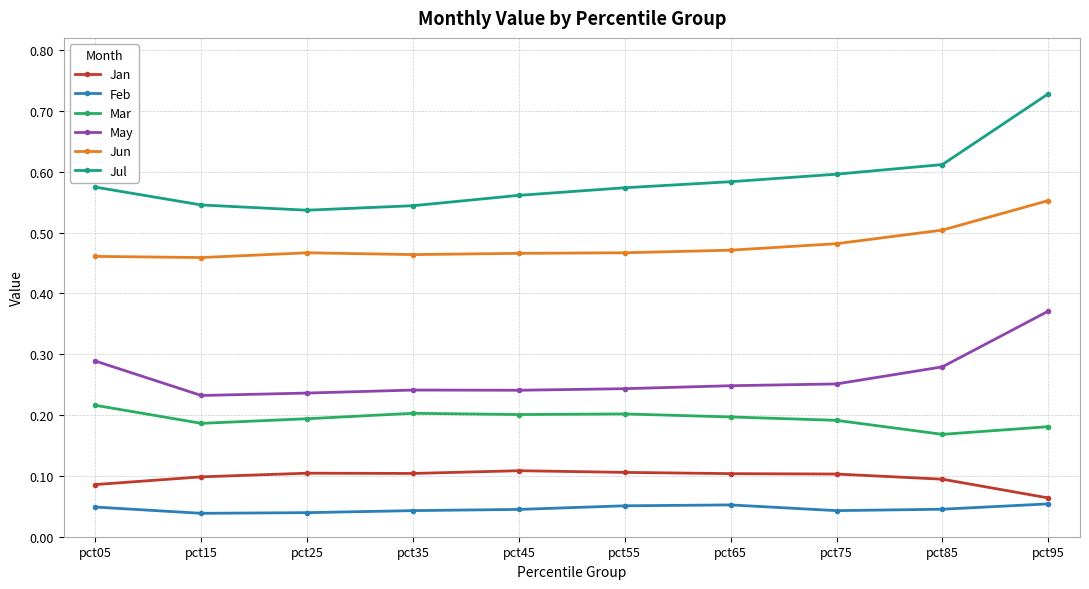

At pct85, list the series in order from largest to smallest.

Jul, Jun, May, Mar, Jan, Feb